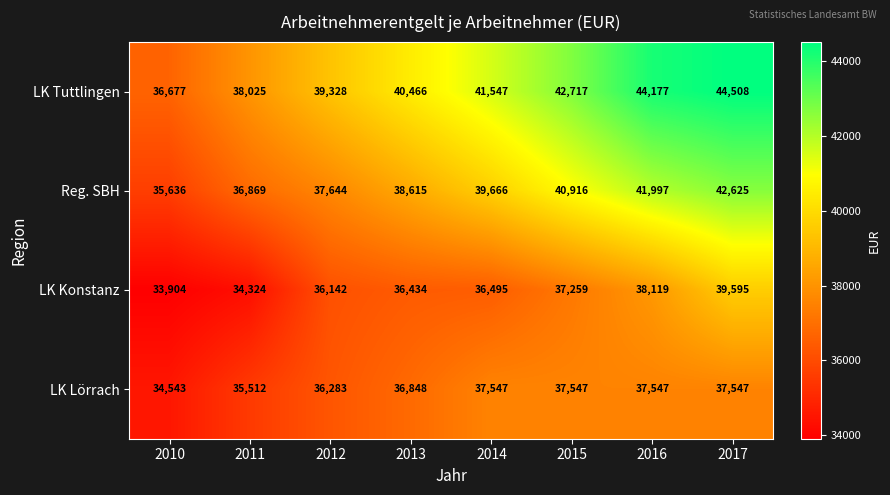

At which label is Reg. SBH closest to 39130?

2013